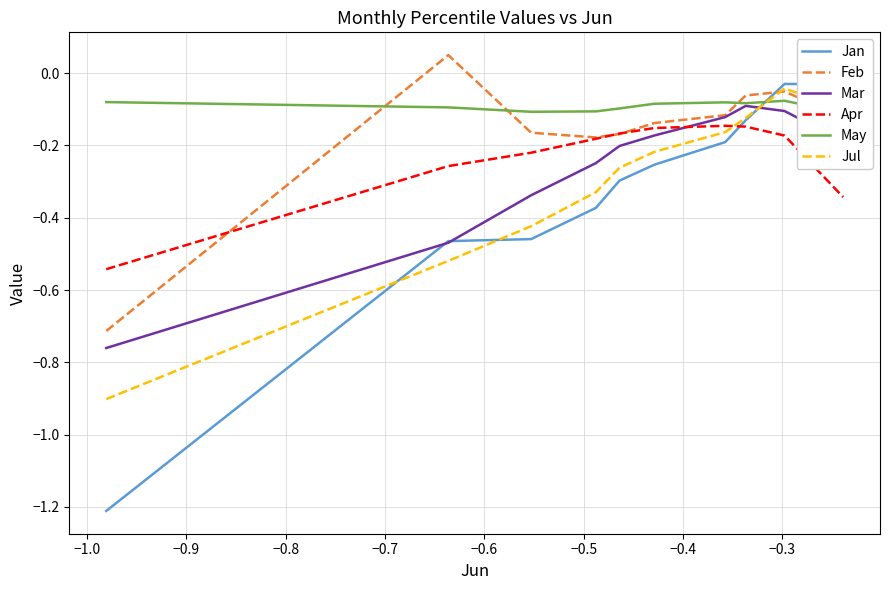

What is the lowest value of the Feb series?

-0.7